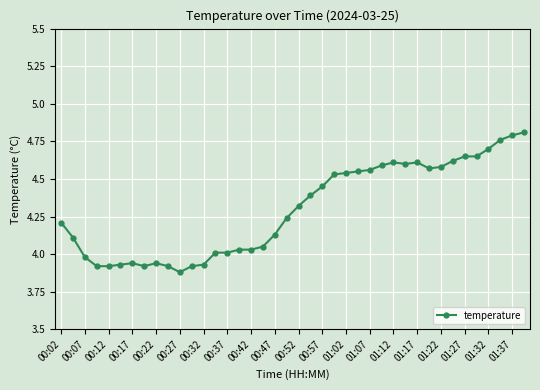

What is the difference between the second highest and second lowest values?

0.9